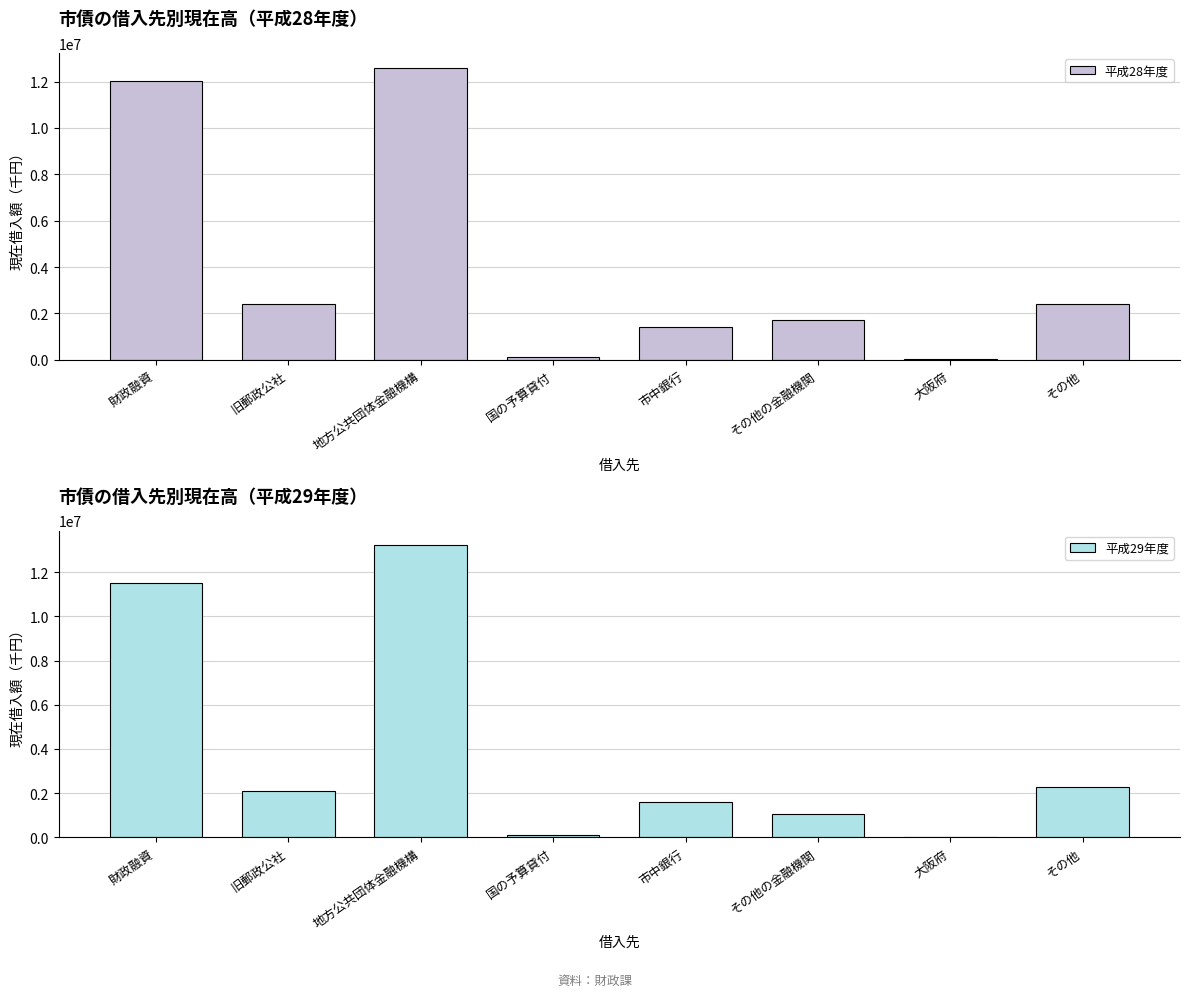

What is the difference between the maximum and second lowest values in the 平成28年度 series?

12487615